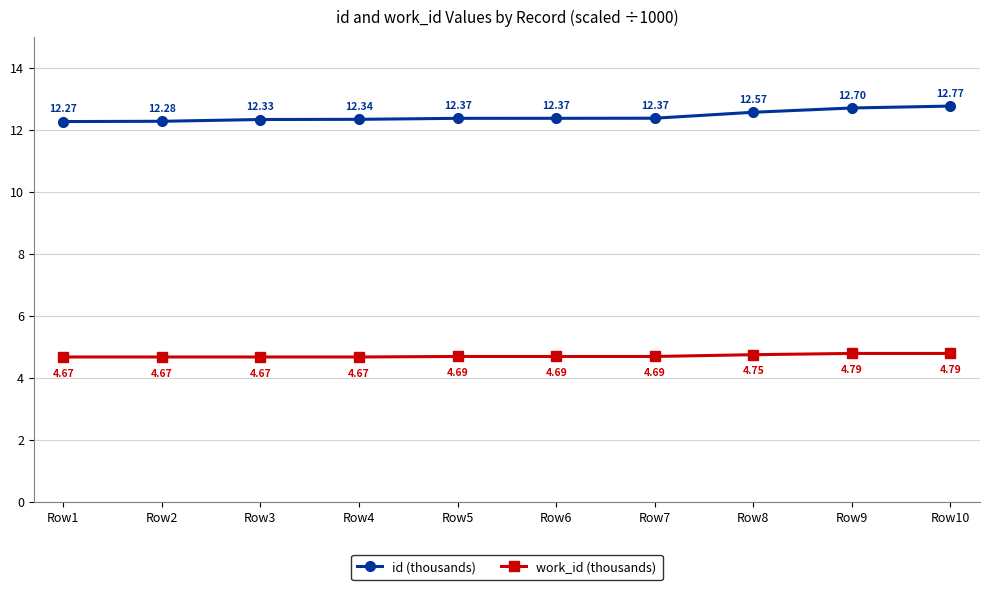

Which series has the widest spread of values?

id (thousands)